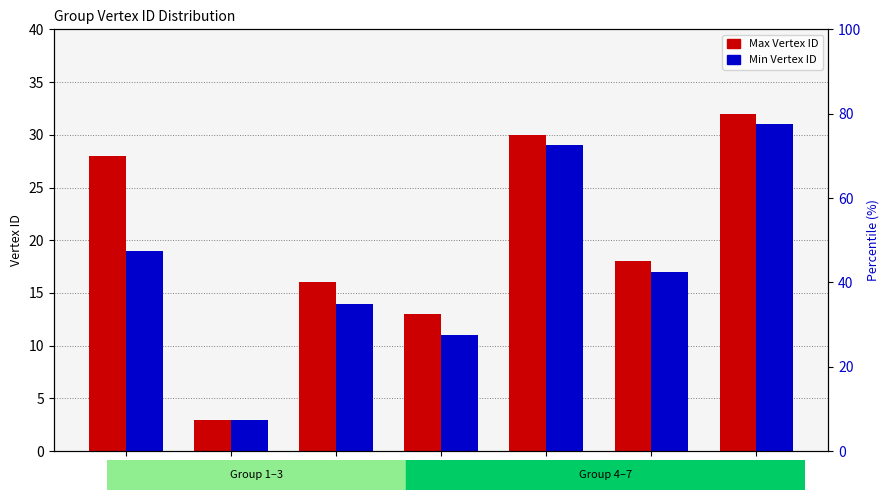

At which category is the sum across all series the highest?

G7